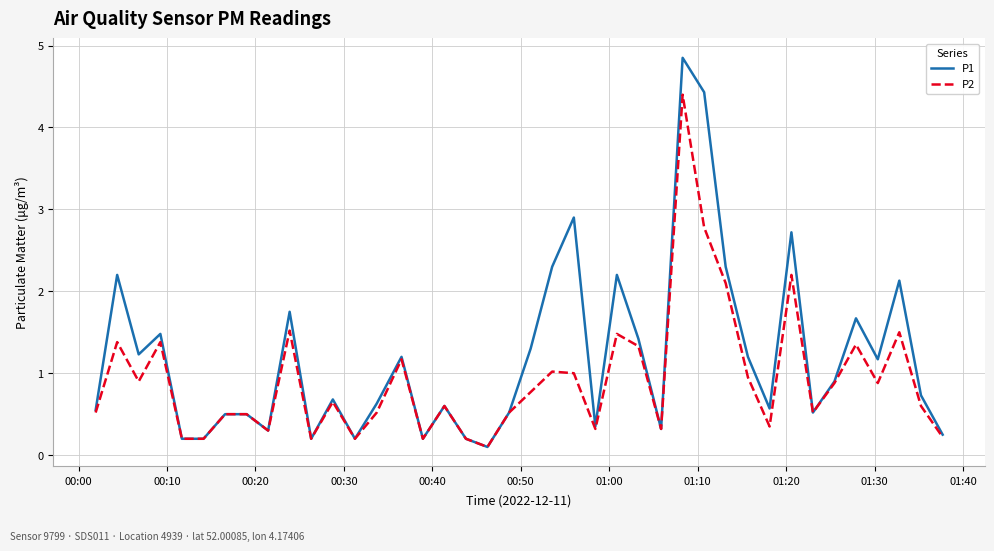

Rank the series by their average value, from highest to lowest.

P1, P2